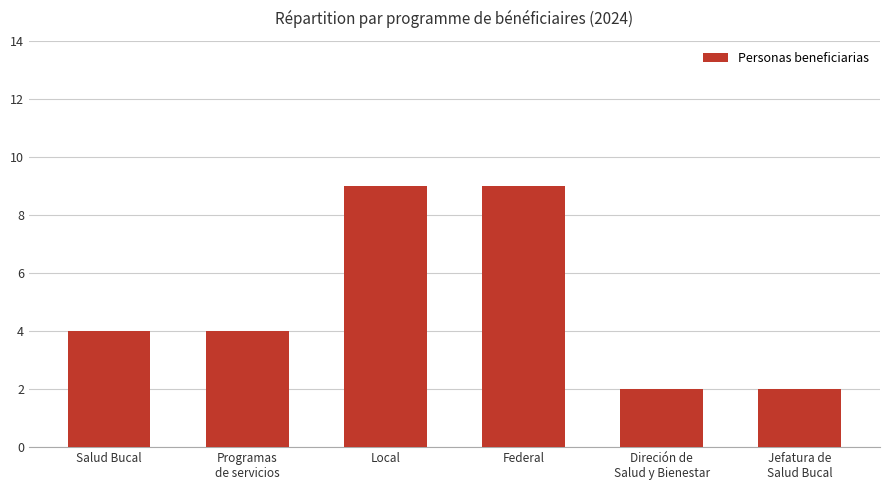

What is the greatest value displayed?

9